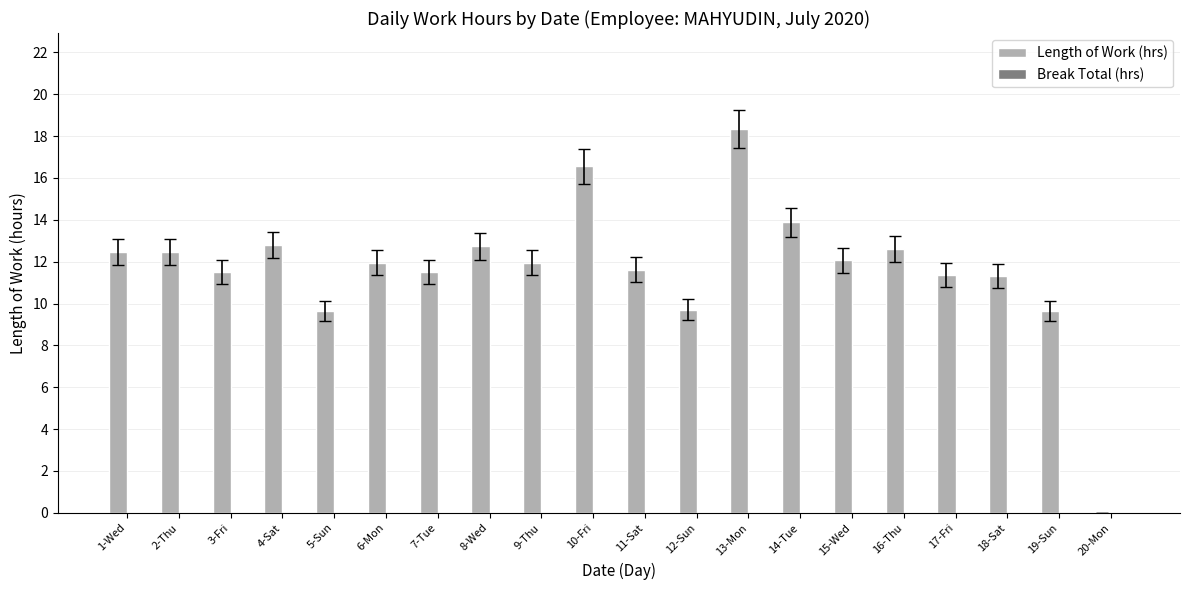

The chart shows a value of 9.7 at 19-Sun. True or false?

True